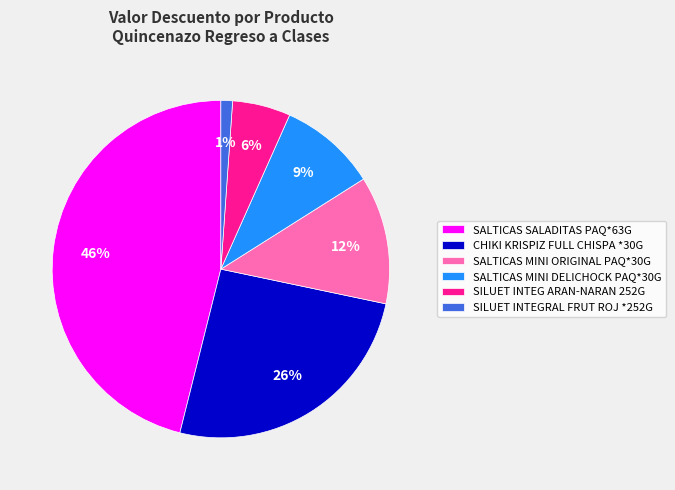

Count the number of slices in the pie.

6